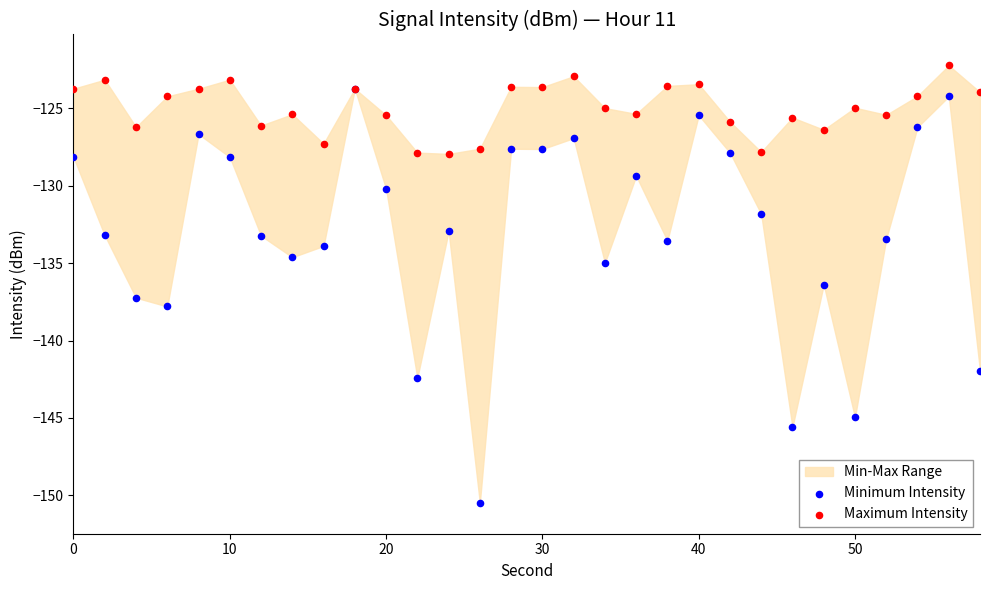

Across all series, what Y value is closest to -136?

-136.4